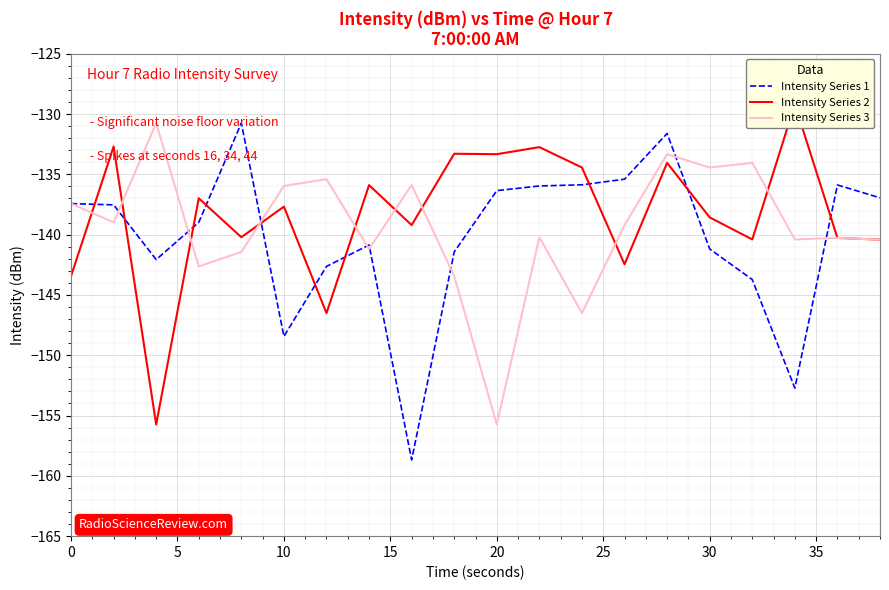

The Intensity Series 3 series shows -137.4 at 0. True or false?

True